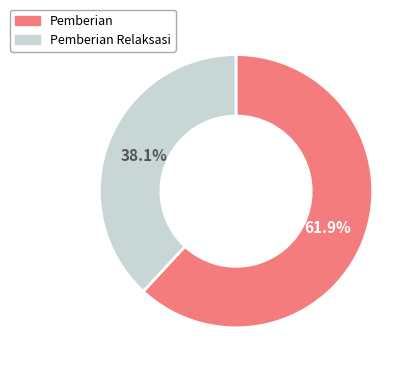

How many slices are in this pie chart?

2